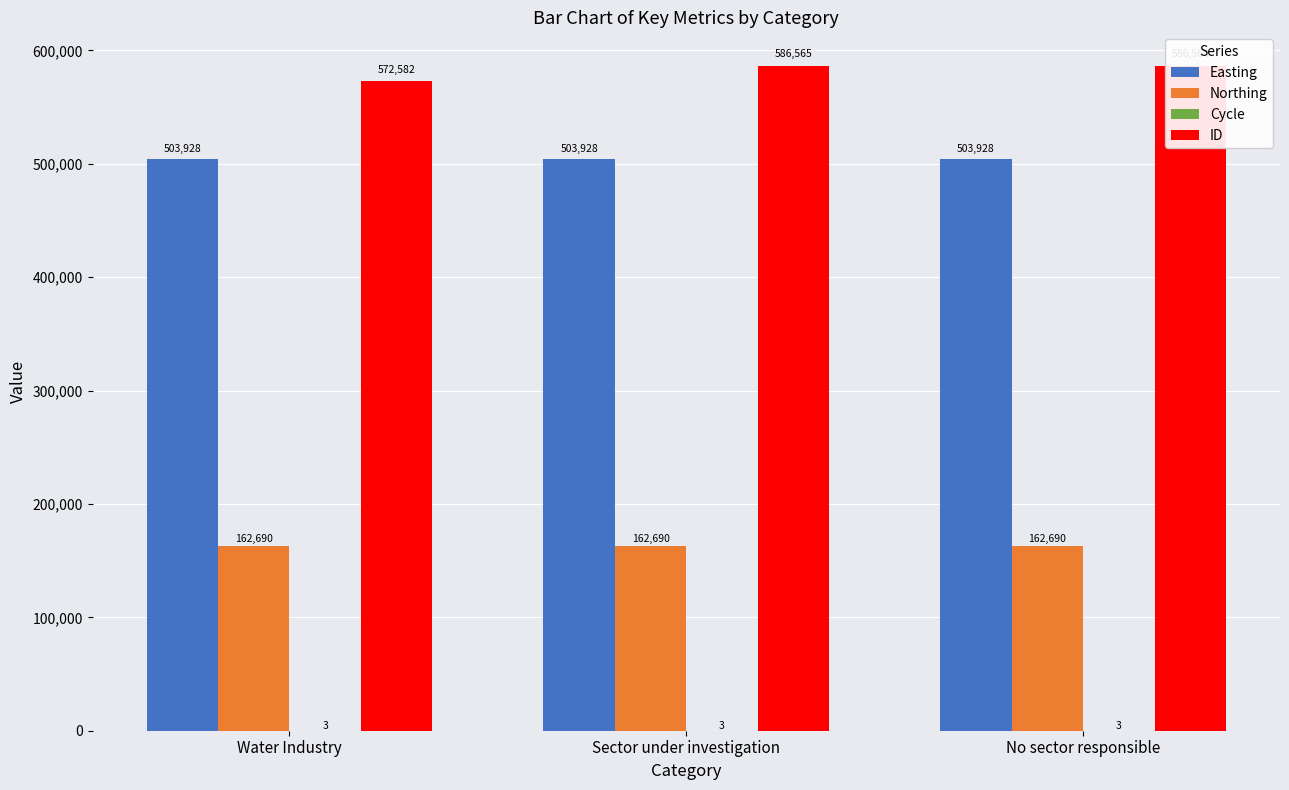

Which label corresponds to the largest value in the chart?

Sector under investigation